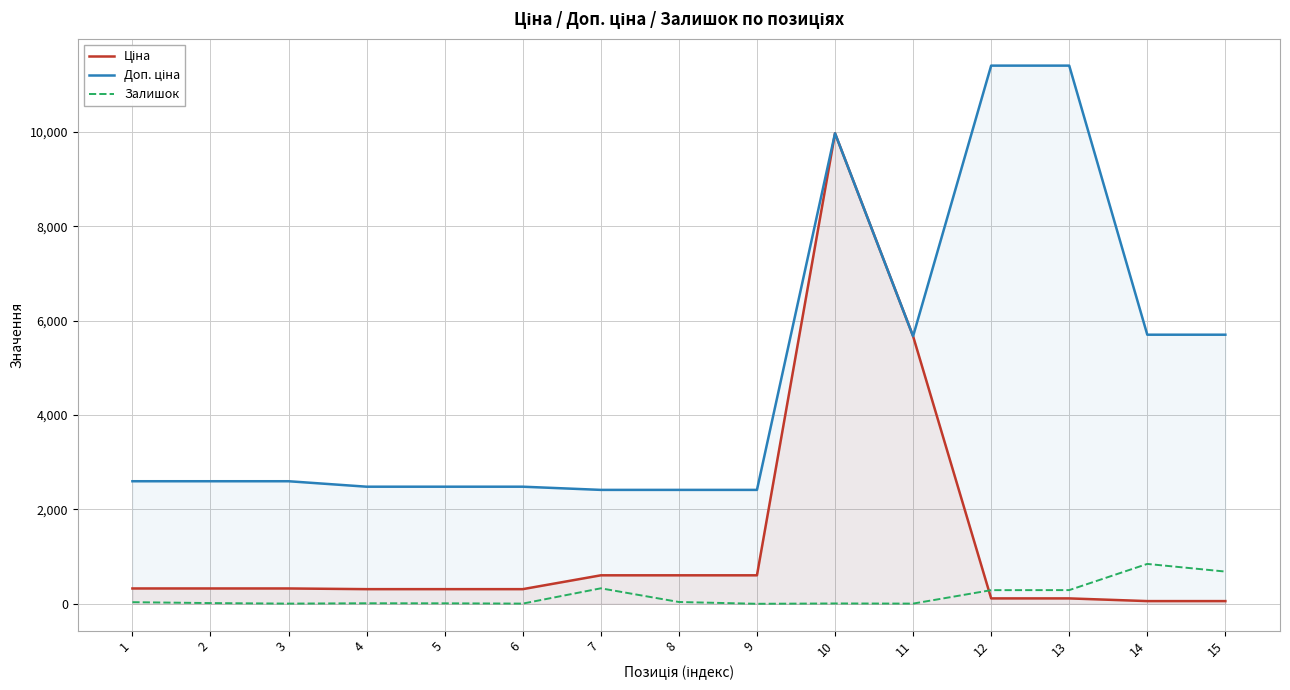

What is the difference between the maximum and second lowest values in the Ціна series?

9917.9